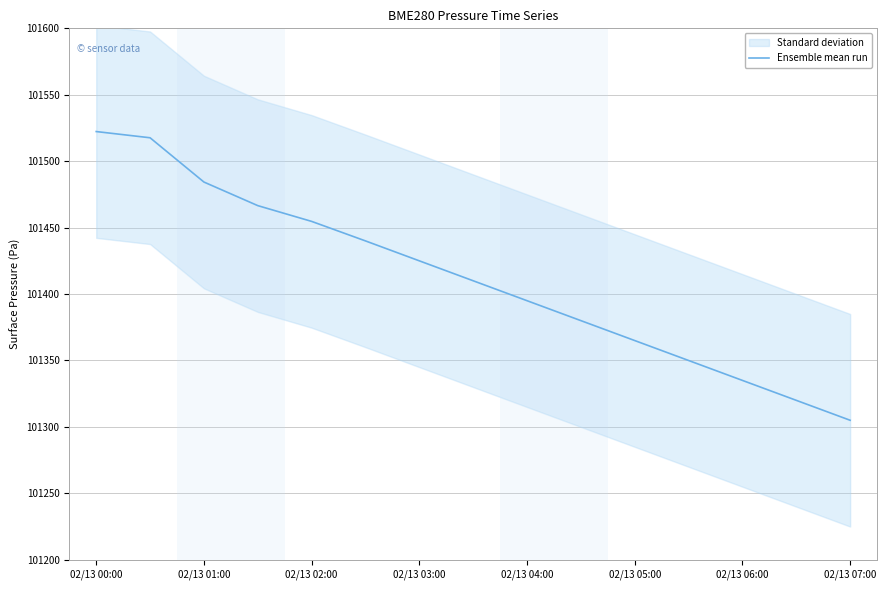

The Ensemble mean run series shows 101305.0 at 02/13 07:00. True or false?

True